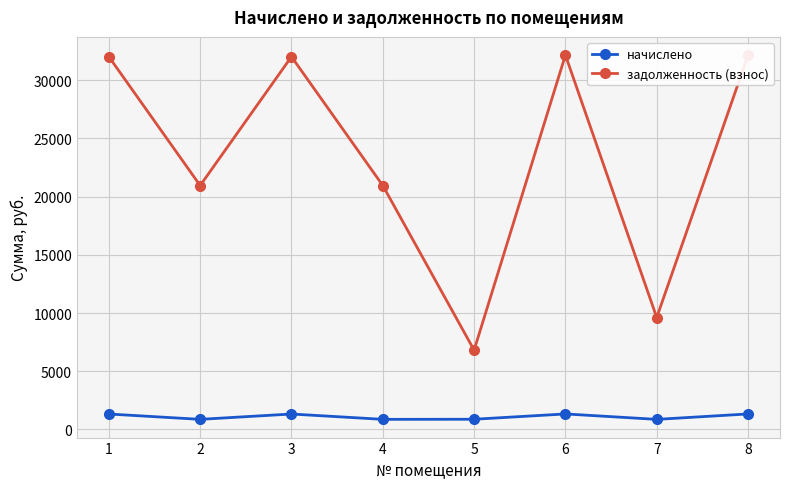

How many values in the начислено series are below 1326?

4